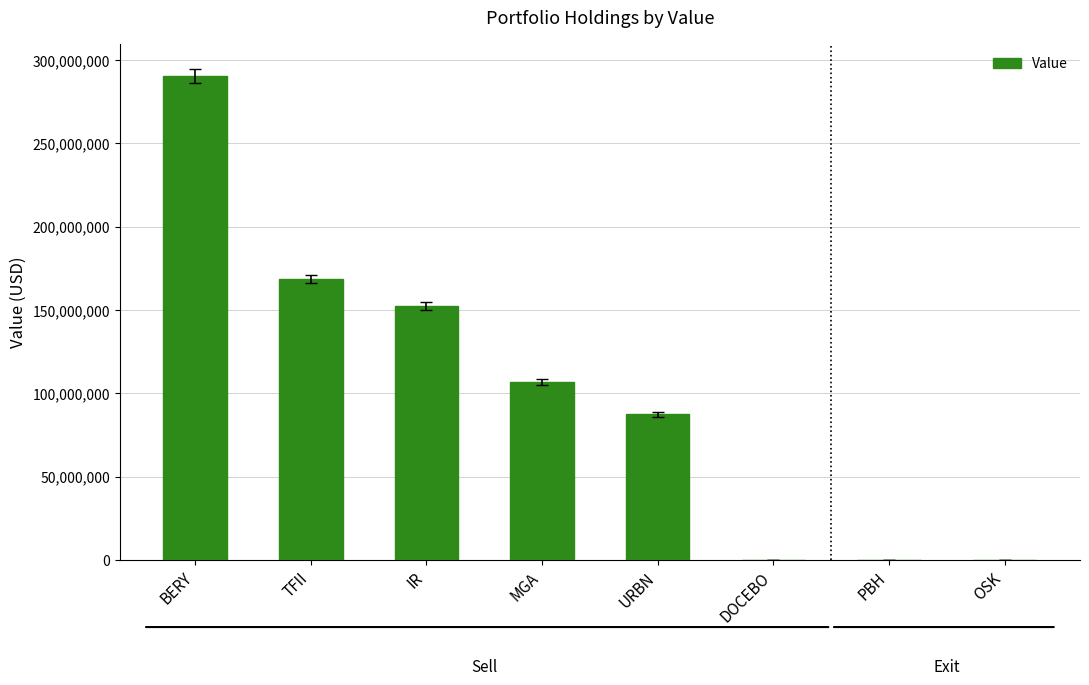

Which category has the highest value across all series?

BERY